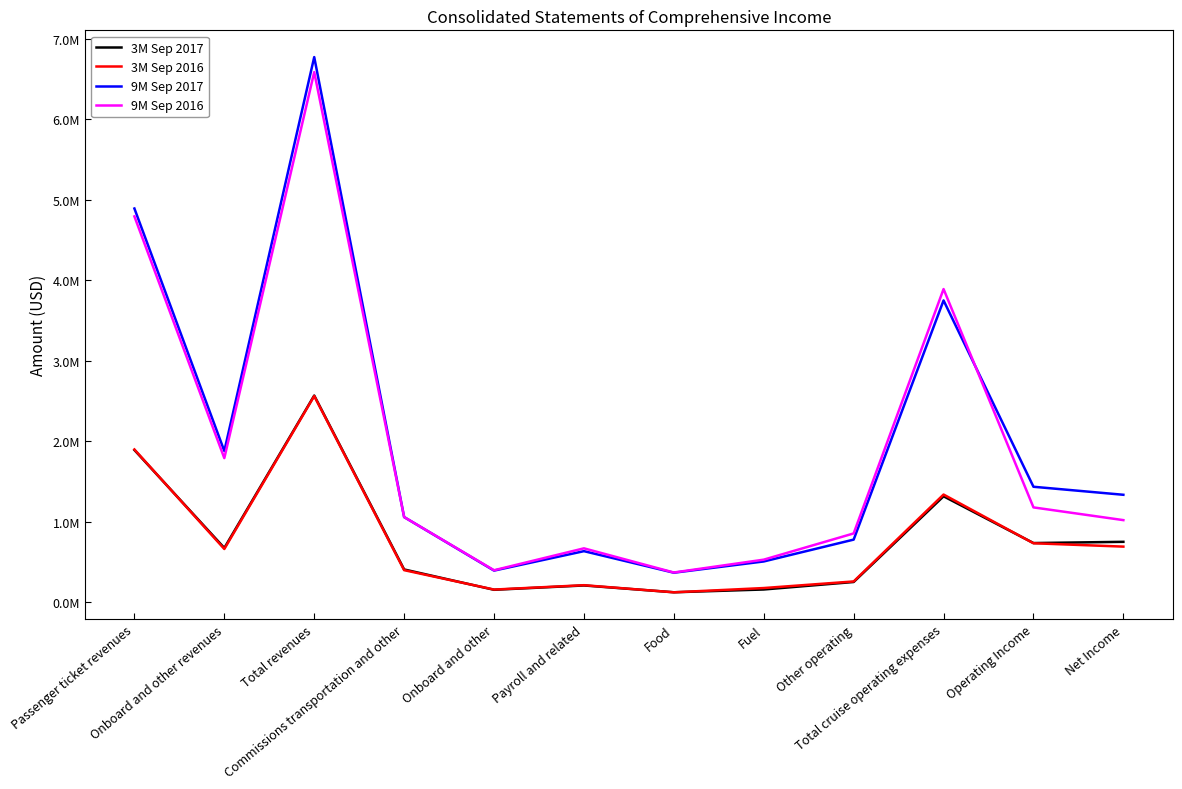

What are all the series names shown in the legend?

3M Sep 2017, 3M Sep 2016, 9M Sep 2017, 9M Sep 2016